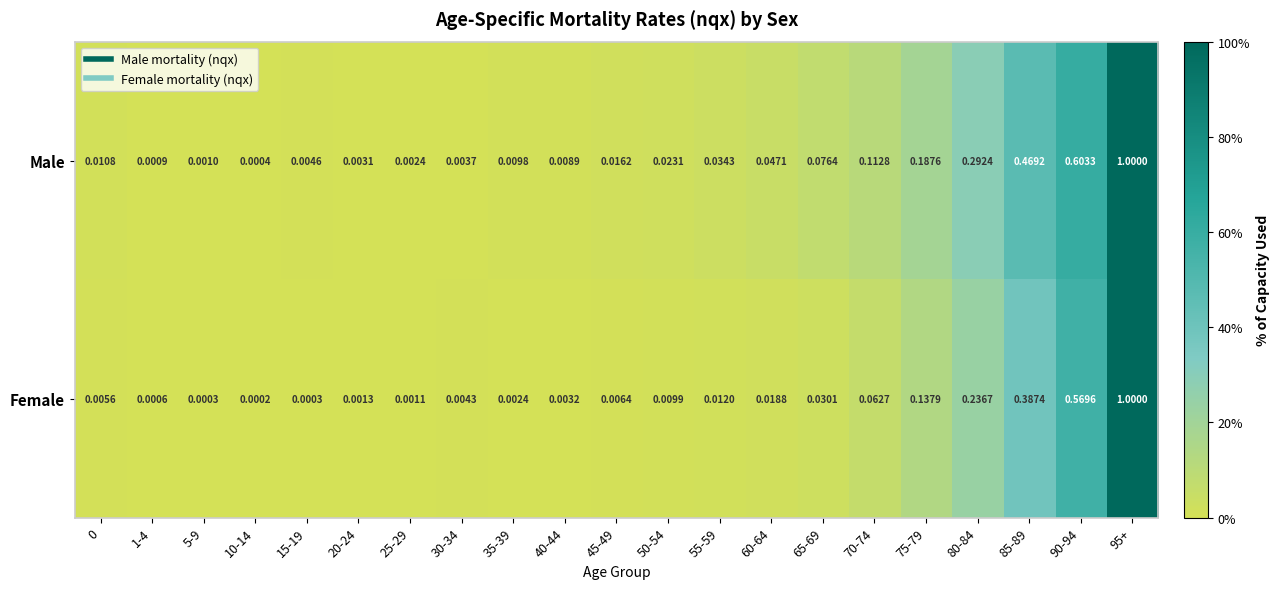

Which series has the widest spread of values?

Female